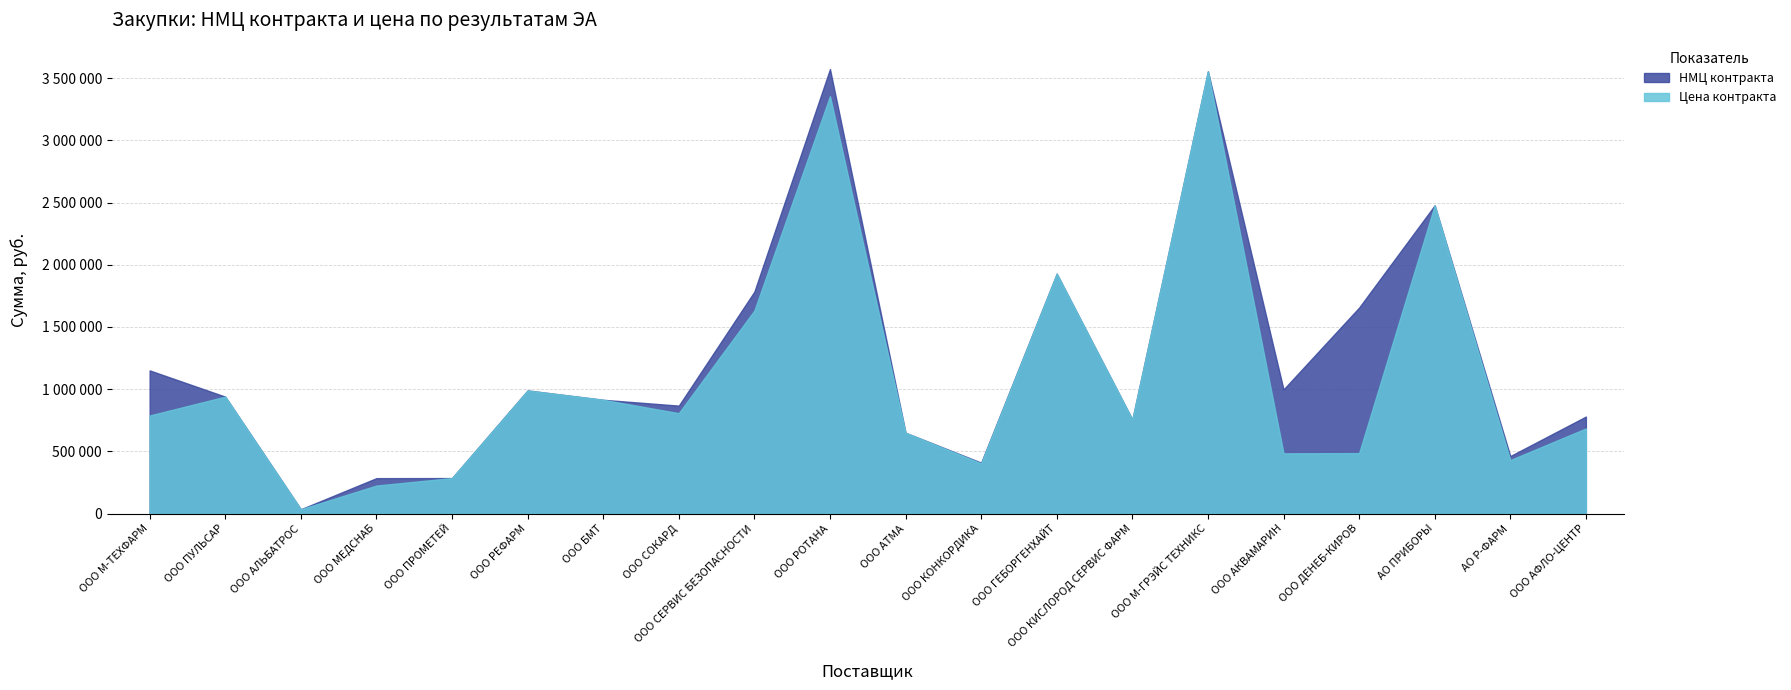

The Цена контракта series shows 225497.0 at ООО МЕДСНАБ. True or false?

True